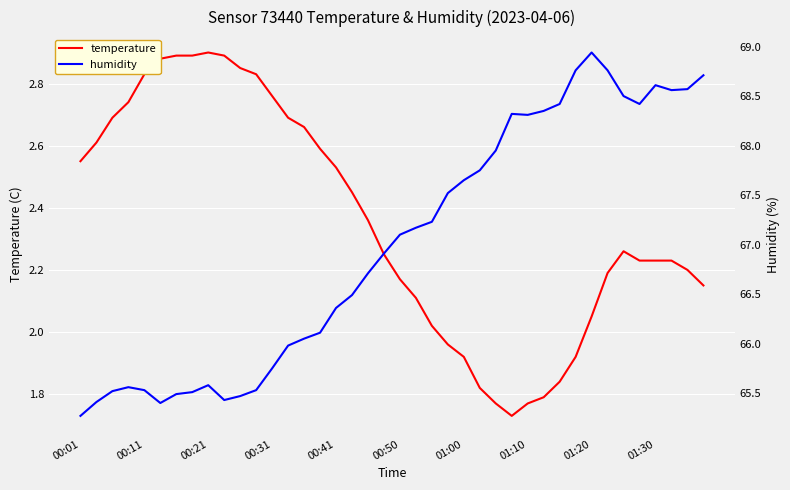

How many interior local peaks does the humidity series have?

5